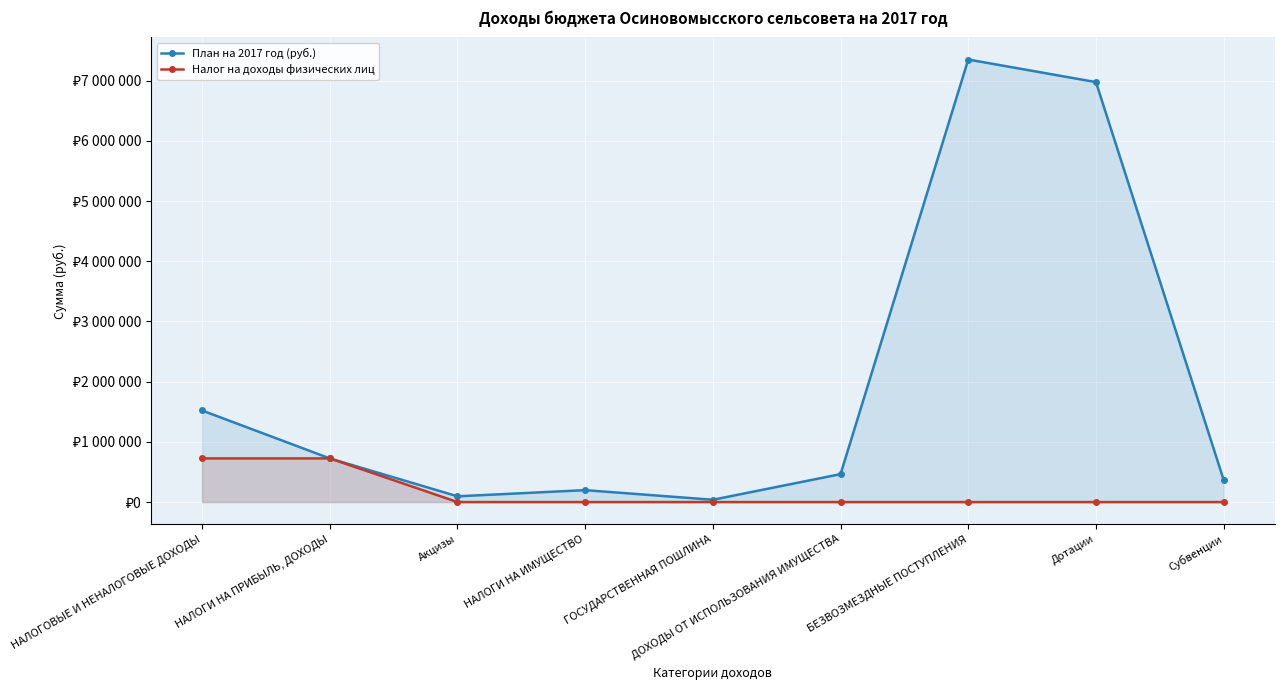

Reading right to left, extract all data points from this chart.

План на 2017 год (руб.): Субвенции=368867	Дотации=6976100	БЕЗВОЗМЕЗДНЫЕ ПОСТУПЛЕНИЯ=7350967	ДОХОДЫ ОТ ИСПОЛЬЗОВАНИЯ ИМУЩЕСТВА=464000	ГОСУДАРСТВЕННАЯ ПОШЛИНА=38200	НАЛОГИ НА ИМУЩЕСТВО=198000	Акцизы=95600	НАЛОГИ НА ПРИБЫЛЬ, ДОХОДЫ=725370	НАЛОГОВЫЕ И НЕНАЛОГОВЫЕ ДОХОДЫ=1521170
Налог на доходы физических лиц: Субвенции=0	Дотации=0	БЕЗВОЗМЕЗДНЫЕ ПОСТУПЛЕНИЯ=0	ДОХОДЫ ОТ ИСПОЛЬЗОВАНИЯ ИМУЩЕСТВА=0	ГОСУДАРСТВЕННАЯ ПОШЛИНА=0	НАЛОГИ НА ИМУЩЕСТВО=0	Акцизы=0	НАЛОГИ НА ПРИБЫЛЬ, ДОХОДЫ=725370	НАЛОГОВЫЕ И НЕНАЛОГОВЫЕ ДОХОДЫ=725370